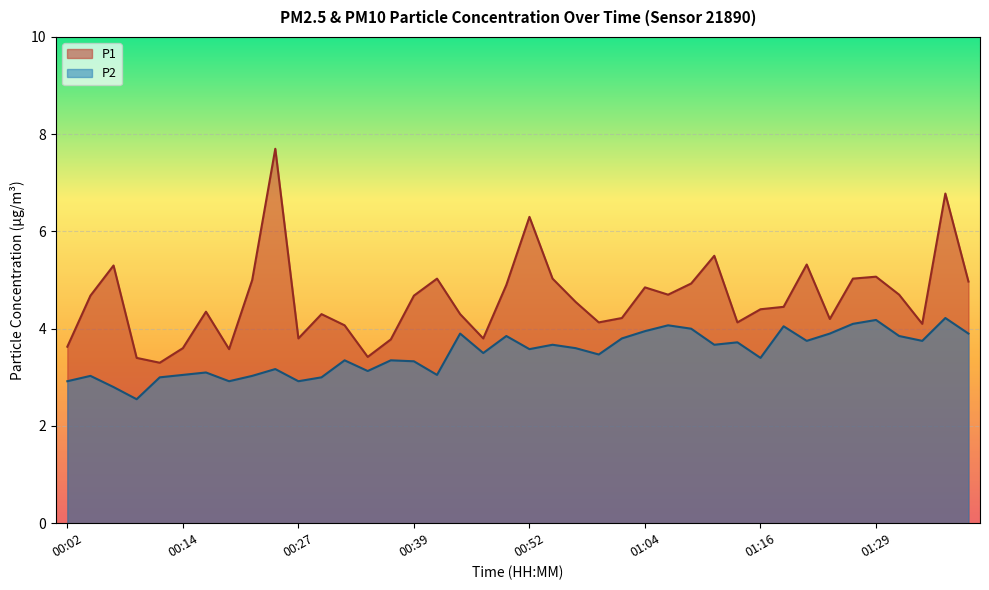

Where does the P1 series first go above 4?

00:04